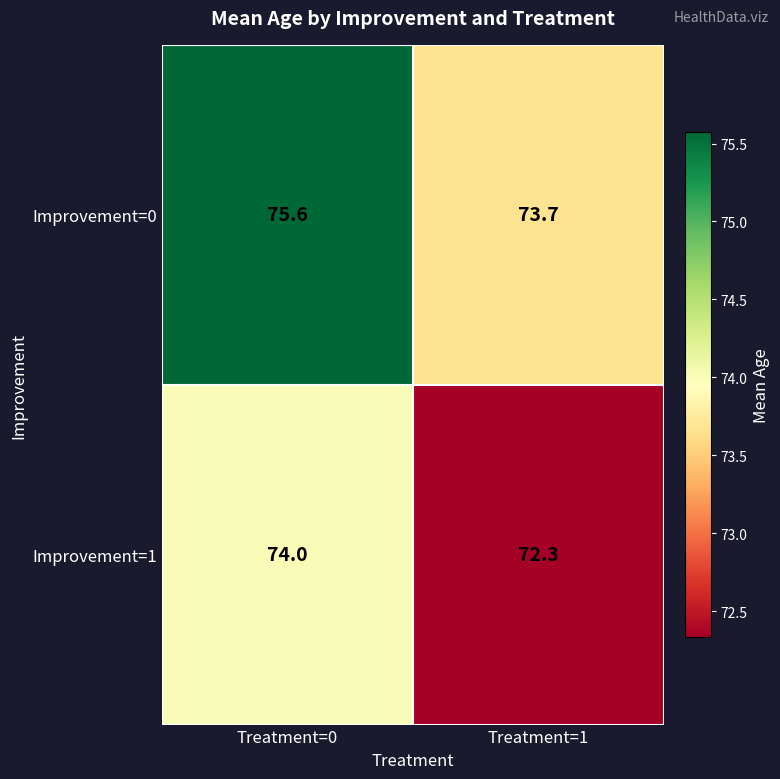

Reading right to left, transcribe all the data shown in this chart.

Improvement=0: Treatment=1=73.7	Treatment=0=75.6
Improvement=1: Treatment=1=72.3	Treatment=0=74.0